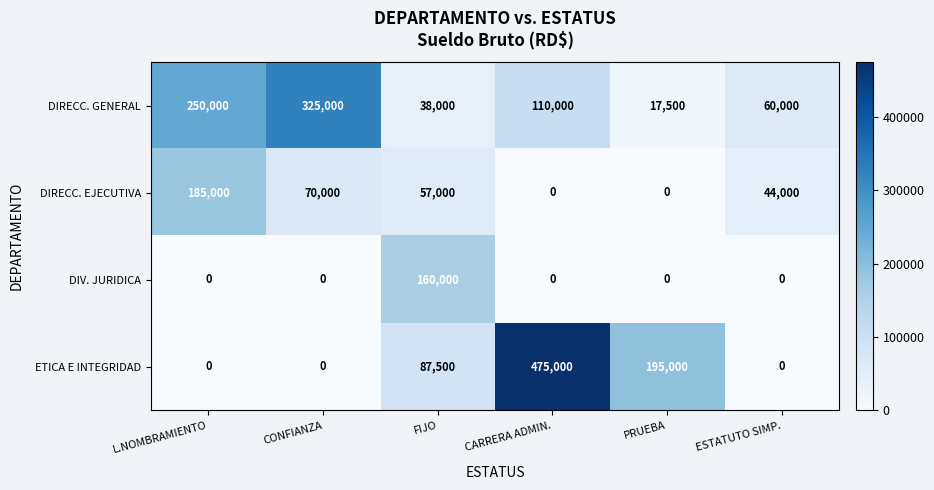

The DIV. JURIDICA series shows -58963 at CARRERA ADMIN.. True or false?

False